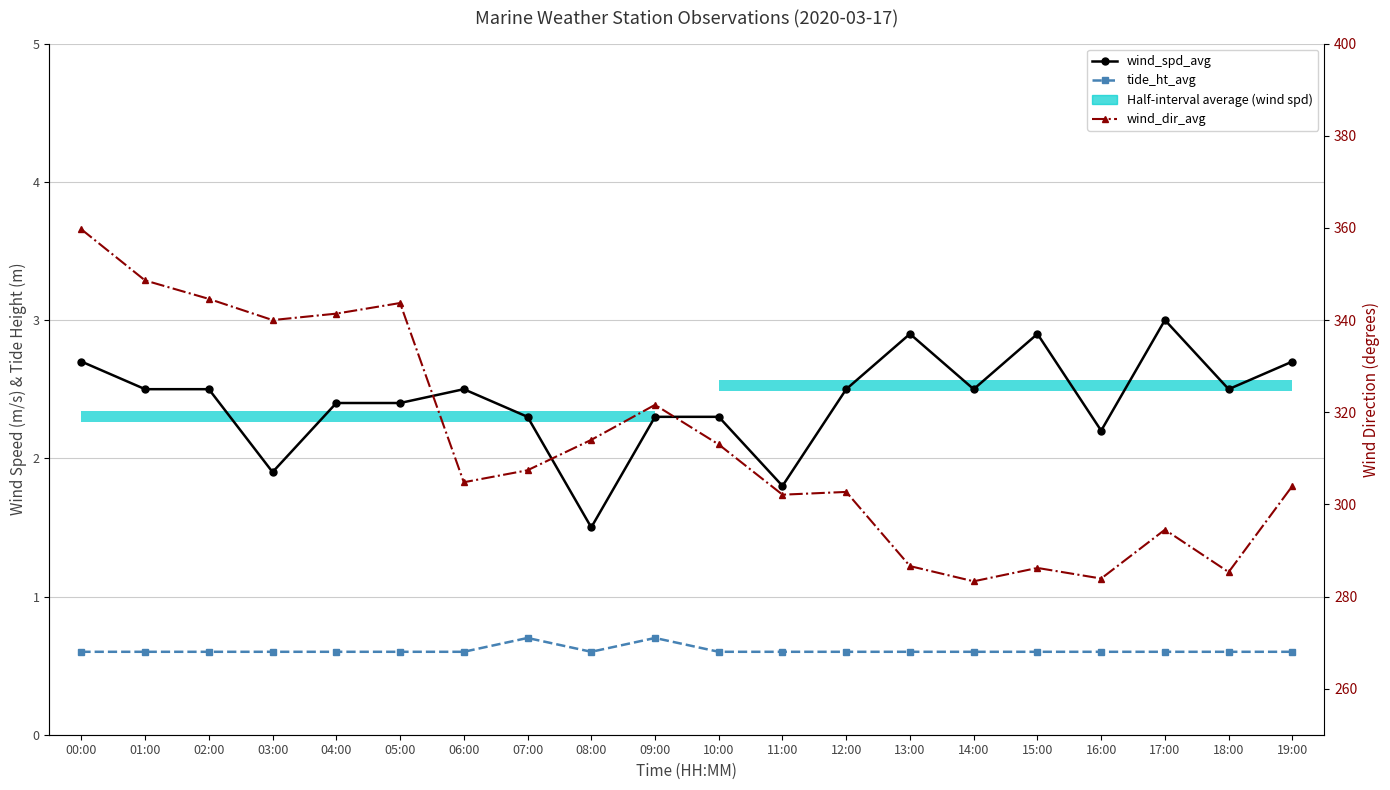

Are the bars grouped side by side (vs. stacked)?

Yes